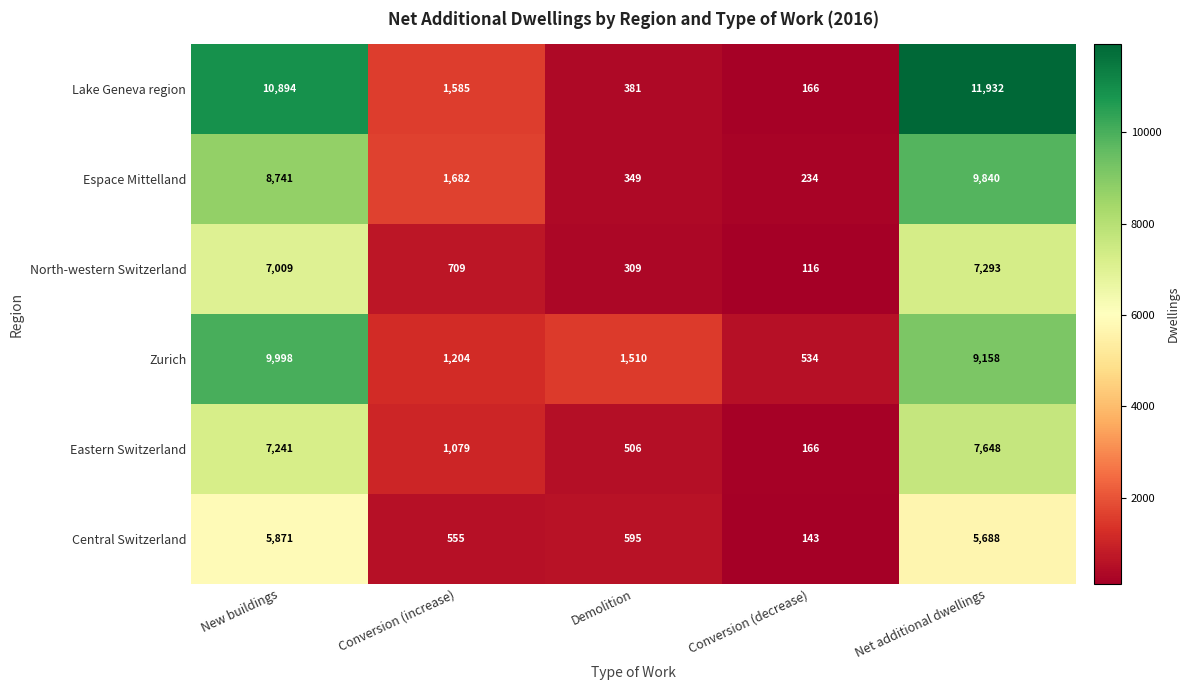

How many data points does each series have?

5